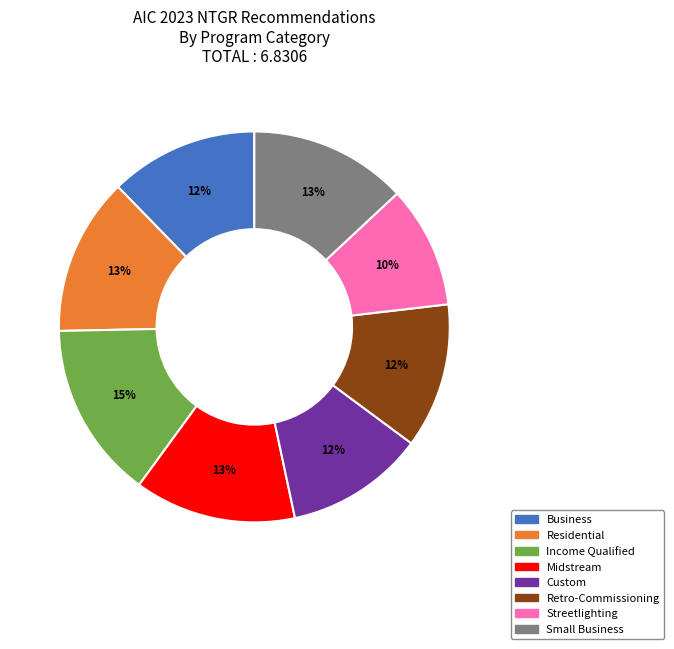

Which has a higher value, Streetlighting or Income Qualified?

Income Qualified